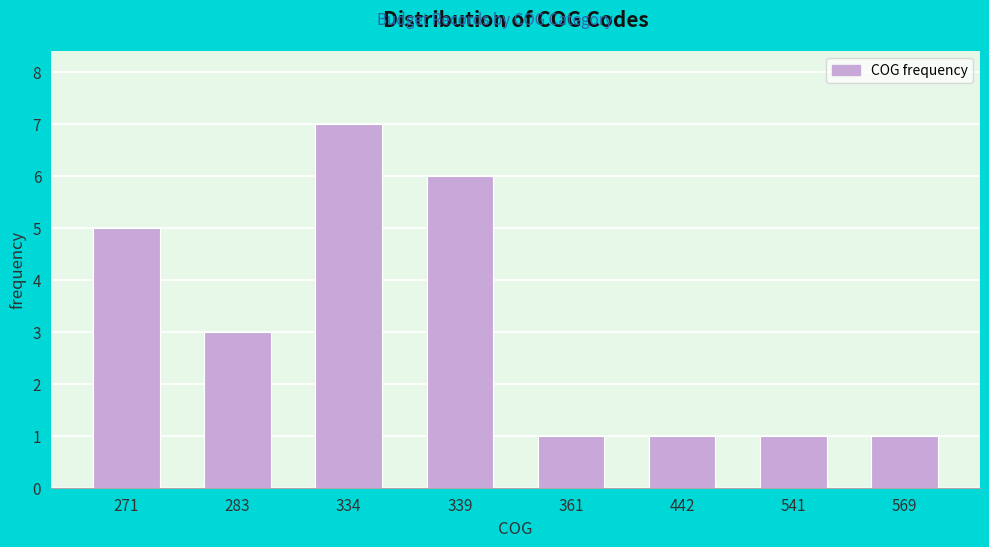

Reading right to left, what are all the values shown in this chart?

569=1	541=1	442=1	361=1	339=6	334=7	283=3	271=5